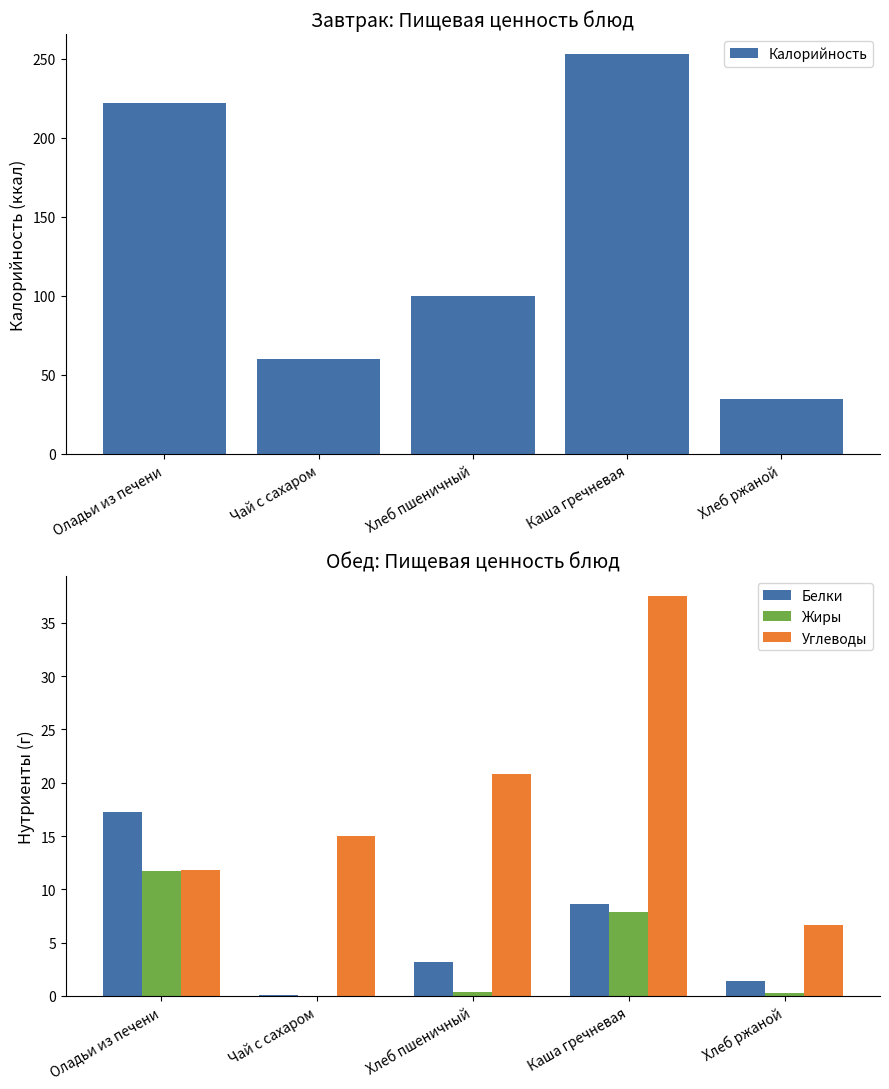

How many data points in Белки are above 3?

3